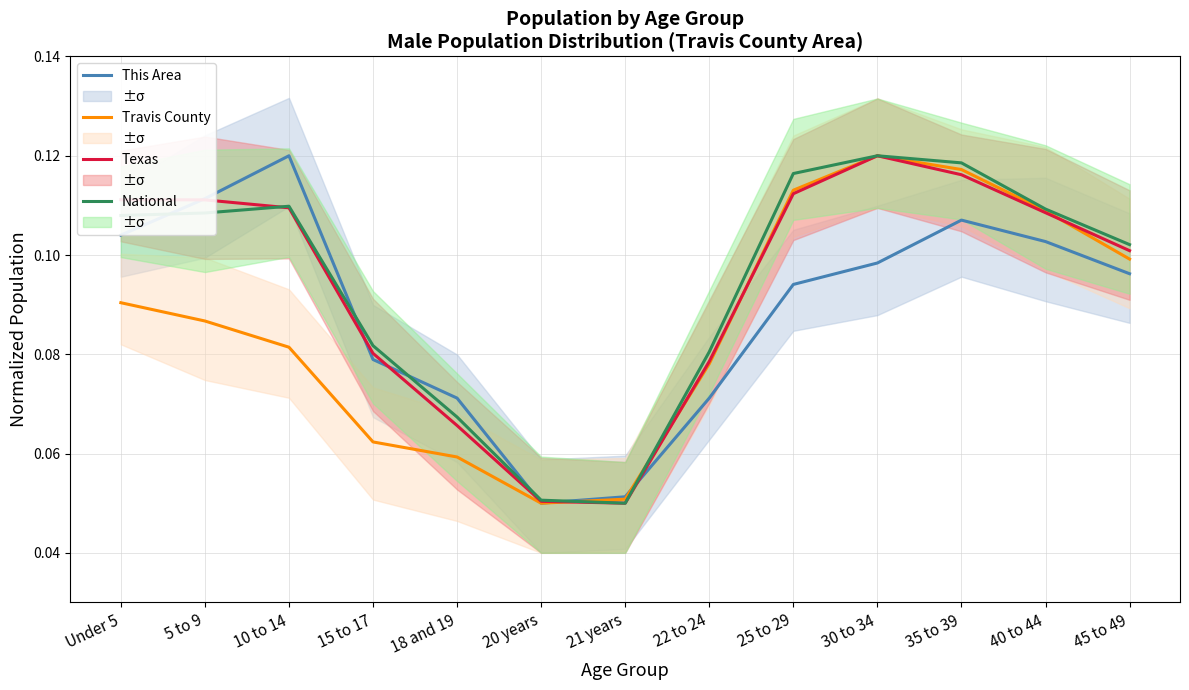

What is the lowest value of the National series?

0.1